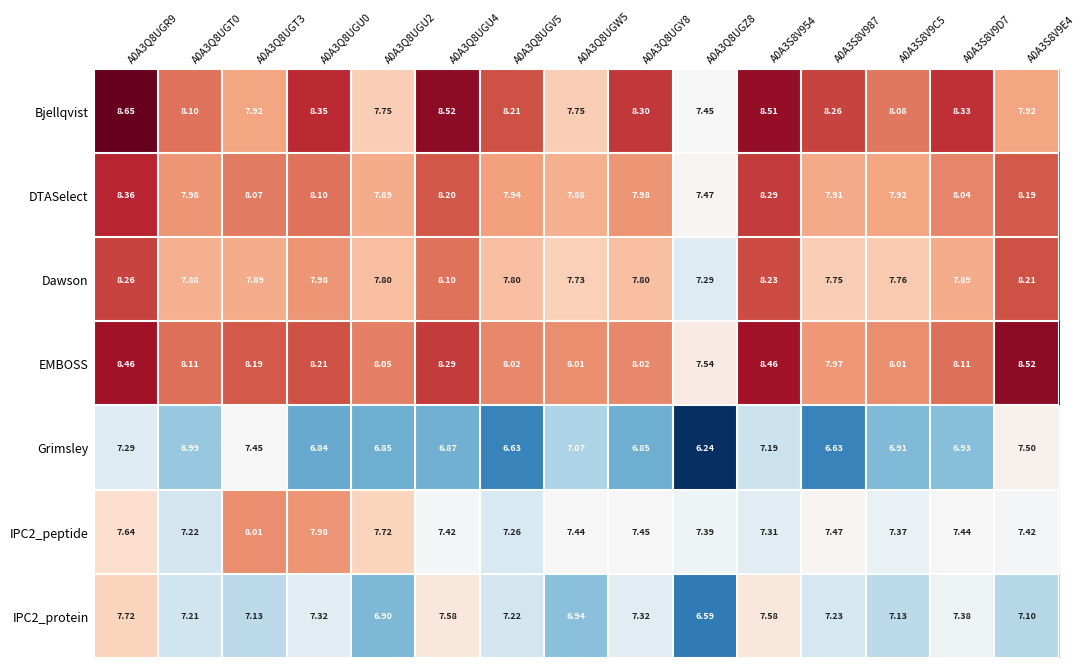

Rank the series at A0A3S8V9C5 from highest to lowest value.

Bjellqvist, EMBOSS, DTASelect, Dawson, IPC2_peptide, IPC2_protein, Grimsley